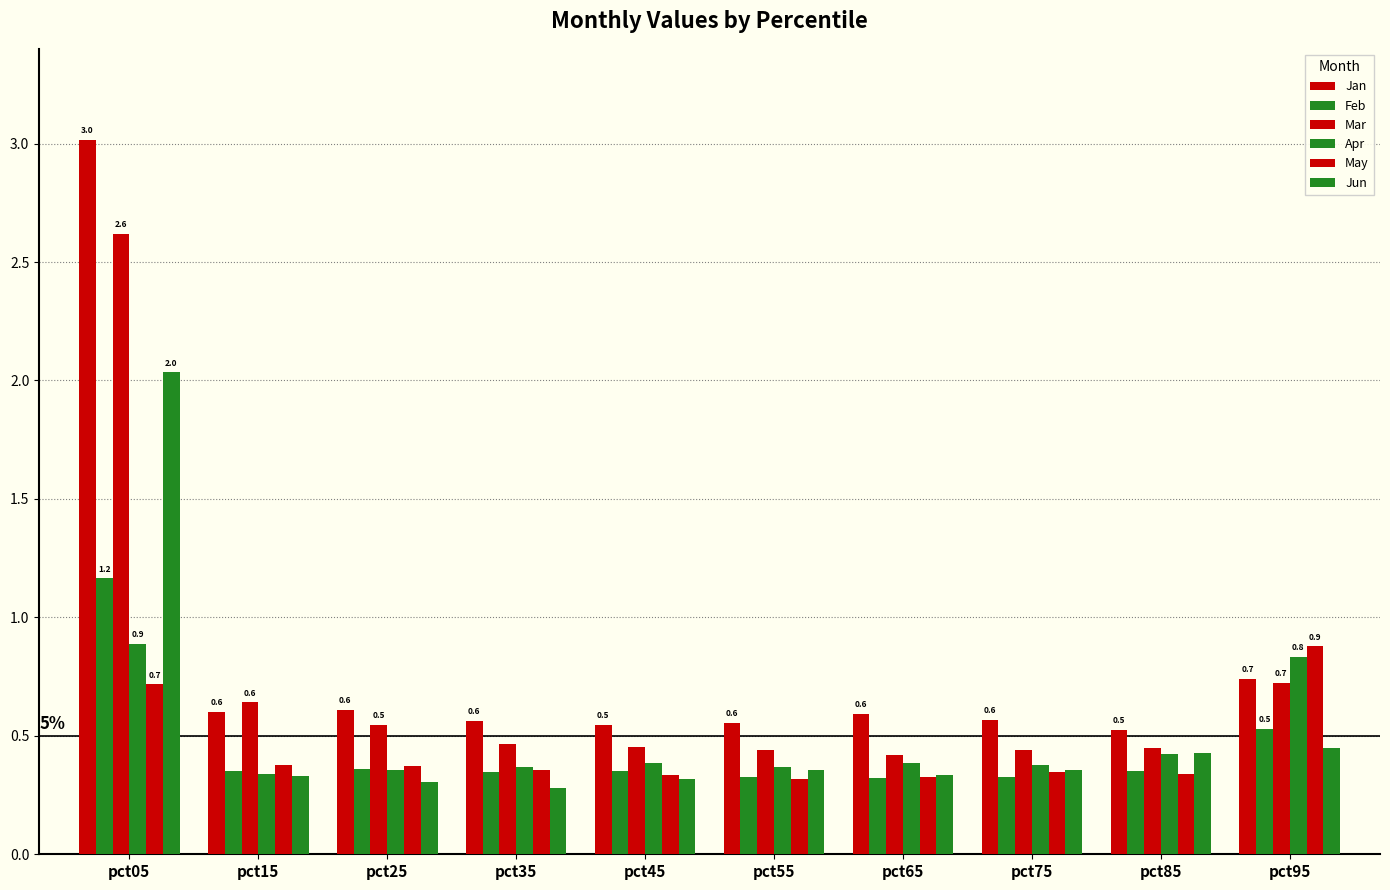

How many bars are there in each group?

6